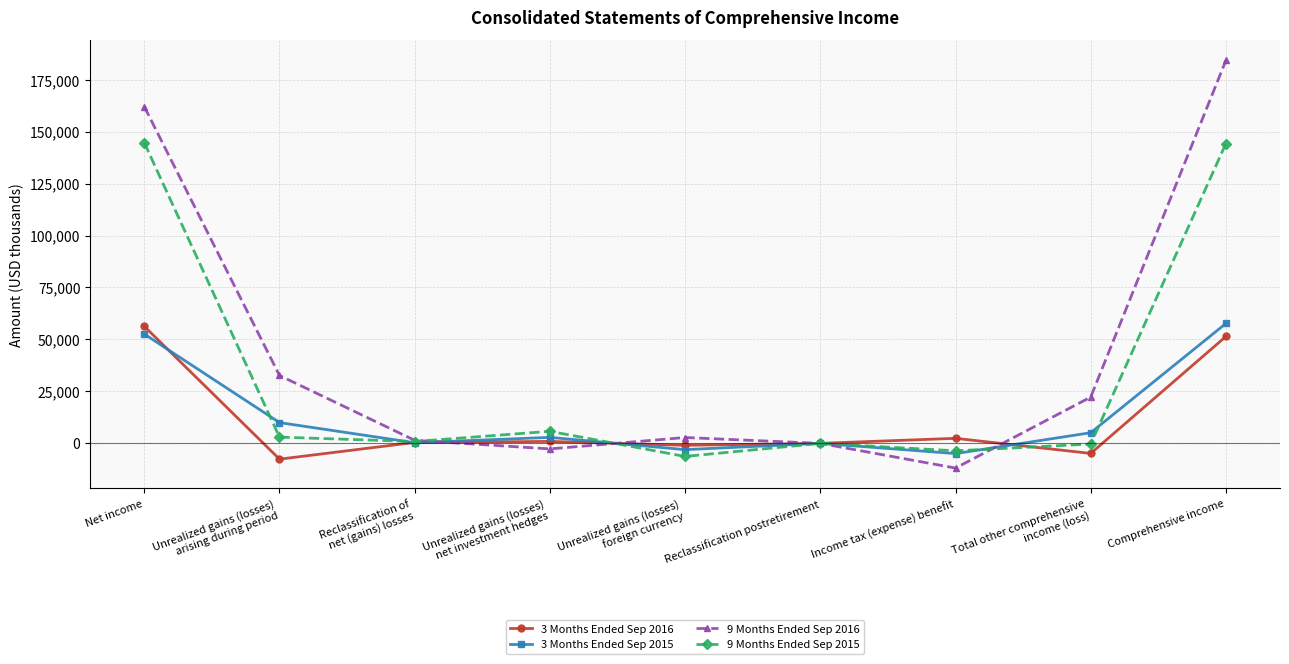

How many data points does each series have?

9